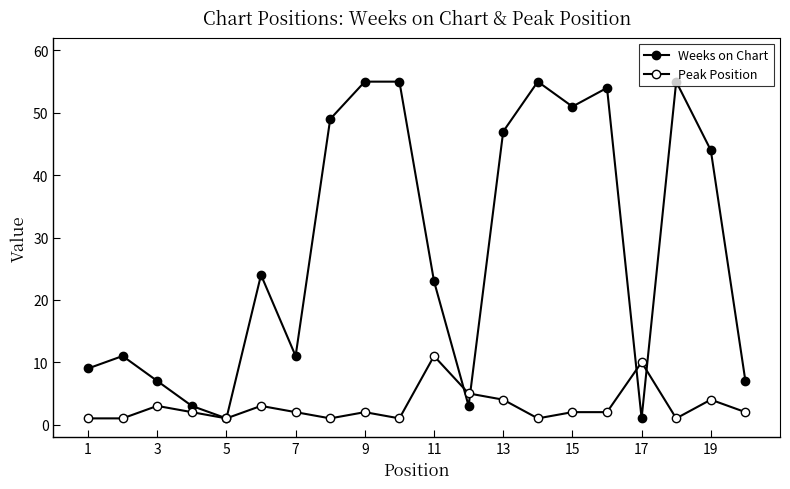

Reading left to right, what are all the values shown in this chart?

Weeks on Chart: 9	11	7	3	1	24	11	49	55	55	23	3	47	55	51	54	1	55	44	7
Peak Position: 1	1	3	2	1	3	2	1	2	1	11	5	4	1	2	2	10	1	4	2